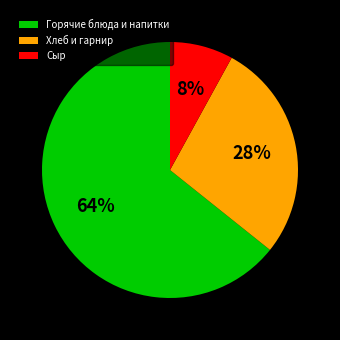

True or false: Сыр accounts for 2% of the total.

False